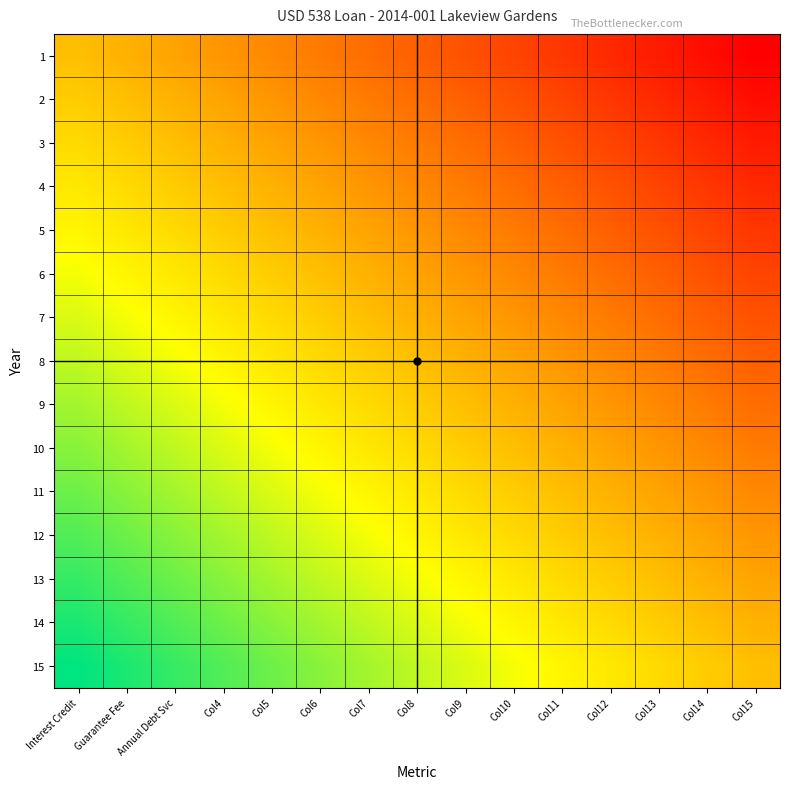

Reading left to right, what are all the values shown in this chart?

1: Interest Credit=0.0	Guarantee Fee=-0.1	Annual Debt Svc=-0.1	Col4=-0.2	Col5=-0.3	Col6=-0.4	Col7=-0.4	Col8=-0.5	Col9=-0.6	Col10=-0.6	Col11=-0.7	Col12=-0.8	Col13=-0.9	Col14=-0.9	Col15=-1.0
2: Interest Credit=0.1	Guarantee Fee=0.0	Annual Debt Svc=-0.1	Col4=-0.1	Col5=-0.2	Col6=-0.3	Col7=-0.4	Col8=-0.4	Col9=-0.5	Col10=-0.6	Col11=-0.6	Col12=-0.7	Col13=-0.8	Col14=-0.9	Col15=-0.9
3: Interest Credit=0.1	Guarantee Fee=0.1	Annual Debt Svc=0.0	Col4=-0.1	Col5=-0.1	Col6=-0.2	Col7=-0.3	Col8=-0.4	Col9=-0.4	Col10=-0.5	Col11=-0.6	Col12=-0.6	Col13=-0.7	Col14=-0.8	Col15=-0.9
4: Interest Credit=0.2	Guarantee Fee=0.1	Annual Debt Svc=0.1	Col4=0.0	Col5=-0.1	Col6=-0.1	Col7=-0.2	Col8=-0.3	Col9=-0.4	Col10=-0.4	Col11=-0.5	Col12=-0.6	Col13=-0.6	Col14=-0.7	Col15=-0.8
5: Interest Credit=0.3	Guarantee Fee=0.2	Annual Debt Svc=0.1	Col4=0.1	Col5=0.0	Col6=-0.1	Col7=-0.1	Col8=-0.2	Col9=-0.3	Col10=-0.4	Col11=-0.4	Col12=-0.5	Col13=-0.6	Col14=-0.6	Col15=-0.7
6: Interest Credit=0.4	Guarantee Fee=0.3	Annual Debt Svc=0.2	Col4=0.1	Col5=0.1	Col6=0.0	Col7=-0.1	Col8=-0.1	Col9=-0.2	Col10=-0.3	Col11=-0.4	Col12=-0.4	Col13=-0.5	Col14=-0.6	Col15=-0.6
7: Interest Credit=0.4	Guarantee Fee=0.4	Annual Debt Svc=0.3	Col4=0.2	Col5=0.1	Col6=0.1	Col7=0.0	Col8=-0.1	Col9=-0.1	Col10=-0.2	Col11=-0.3	Col12=-0.4	Col13=-0.4	Col14=-0.5	Col15=-0.6
8: Interest Credit=0.5	Guarantee Fee=0.4	Annual Debt Svc=0.4	Col4=0.3	Col5=0.2	Col6=0.1	Col7=0.1	Col8=0.0	Col9=-0.1	Col10=-0.1	Col11=-0.2	Col12=-0.3	Col13=-0.4	Col14=-0.4	Col15=-0.5
9: Interest Credit=0.6	Guarantee Fee=0.5	Annual Debt Svc=0.4	Col4=0.4	Col5=0.3	Col6=0.2	Col7=0.1	Col8=0.1	Col9=0.0	Col10=-0.1	Col11=-0.1	Col12=-0.2	Col13=-0.3	Col14=-0.4	Col15=-0.4
10: Interest Credit=0.6	Guarantee Fee=0.6	Annual Debt Svc=0.5	Col4=0.4	Col5=0.4	Col6=0.3	Col7=0.2	Col8=0.1	Col9=0.1	Col10=0.0	Col11=-0.1	Col12=-0.1	Col13=-0.2	Col14=-0.3	Col15=-0.4
11: Interest Credit=0.7	Guarantee Fee=0.6	Annual Debt Svc=0.6	Col4=0.5	Col5=0.4	Col6=0.4	Col7=0.3	Col8=0.2	Col9=0.1	Col10=0.1	Col11=0.0	Col12=-0.1	Col13=-0.1	Col14=-0.2	Col15=-0.3
12: Interest Credit=0.8	Guarantee Fee=0.7	Annual Debt Svc=0.6	Col4=0.6	Col5=0.5	Col6=0.4	Col7=0.4	Col8=0.3	Col9=0.2	Col10=0.1	Col11=0.1	Col12=0.0	Col13=-0.1	Col14=-0.1	Col15=-0.2
13: Interest Credit=0.9	Guarantee Fee=0.8	Annual Debt Svc=0.7	Col4=0.6	Col5=0.6	Col6=0.5	Col7=0.4	Col8=0.4	Col9=0.3	Col10=0.2	Col11=0.1	Col12=0.1	Col13=0.0	Col14=-0.1	Col15=-0.1
14: Interest Credit=0.9	Guarantee Fee=0.9	Annual Debt Svc=0.8	Col4=0.7	Col5=0.6	Col6=0.6	Col7=0.5	Col8=0.4	Col9=0.4	Col10=0.3	Col11=0.2	Col12=0.1	Col13=0.1	Col14=0.0	Col15=-0.1
15: Interest Credit=1.0	Guarantee Fee=0.9	Annual Debt Svc=0.9	Col4=0.8	Col5=0.7	Col6=0.6	Col7=0.6	Col8=0.5	Col9=0.4	Col10=0.4	Col11=0.3	Col12=0.2	Col13=0.1	Col14=0.1	Col15=0.0